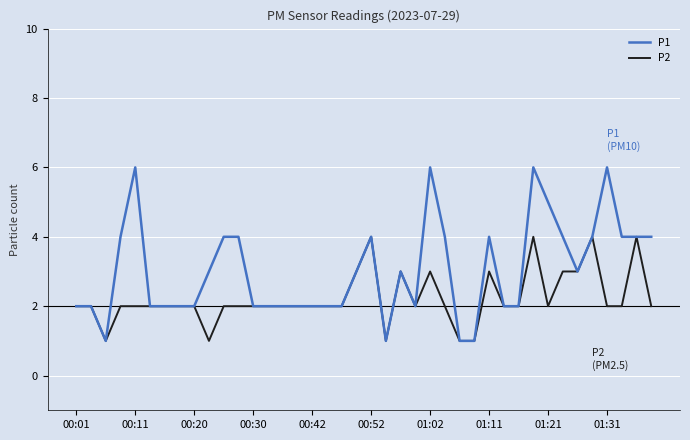

Does the chart have visible grid lines?

Yes